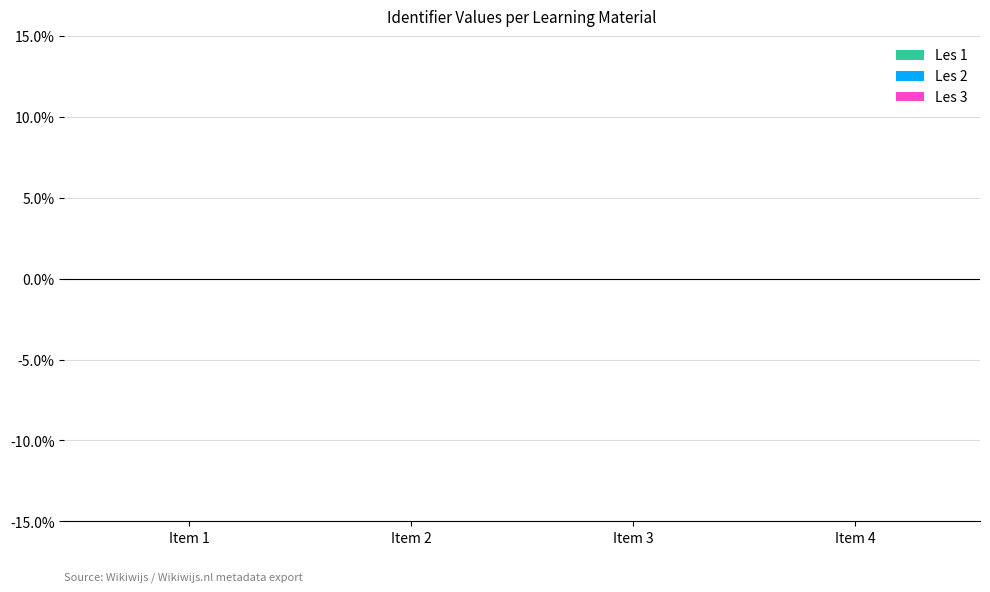

At how many categories does at least one series exceed 0?

4